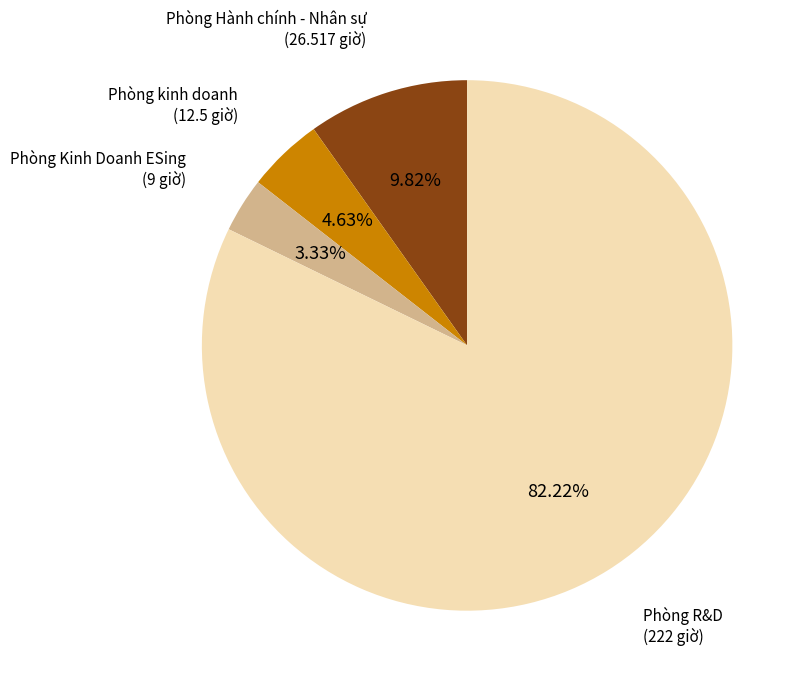

What is the majority slice?

Phòng R&D